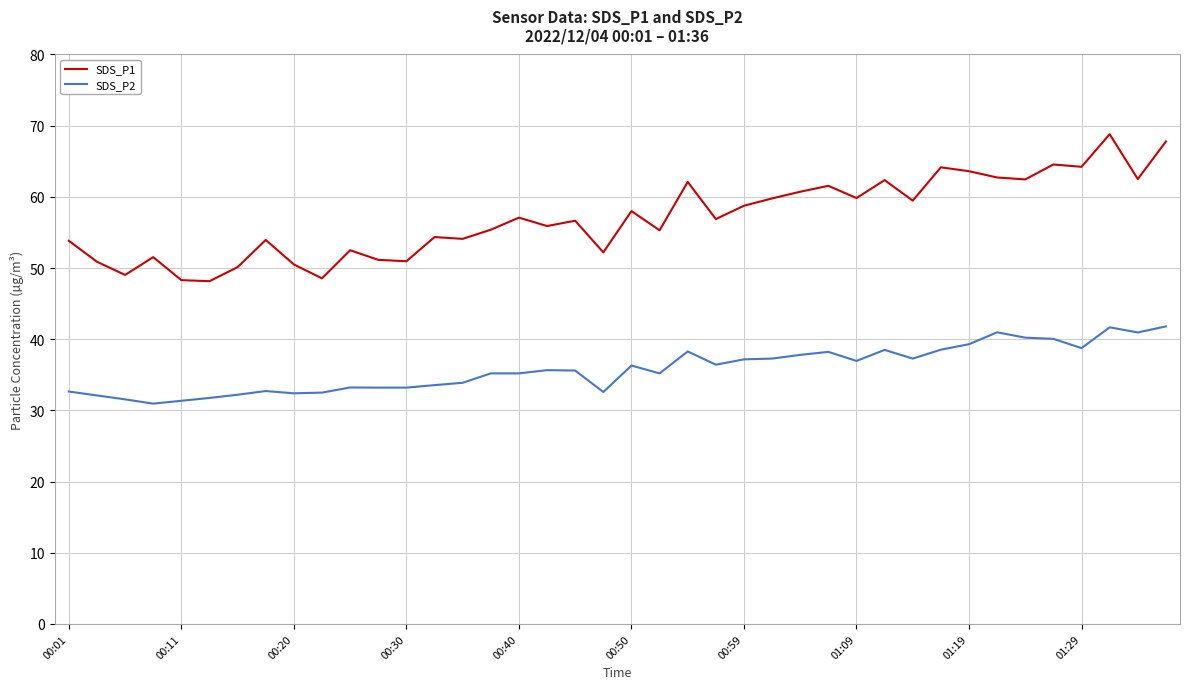

Which series has the largest total across all categories?

SDS_P1